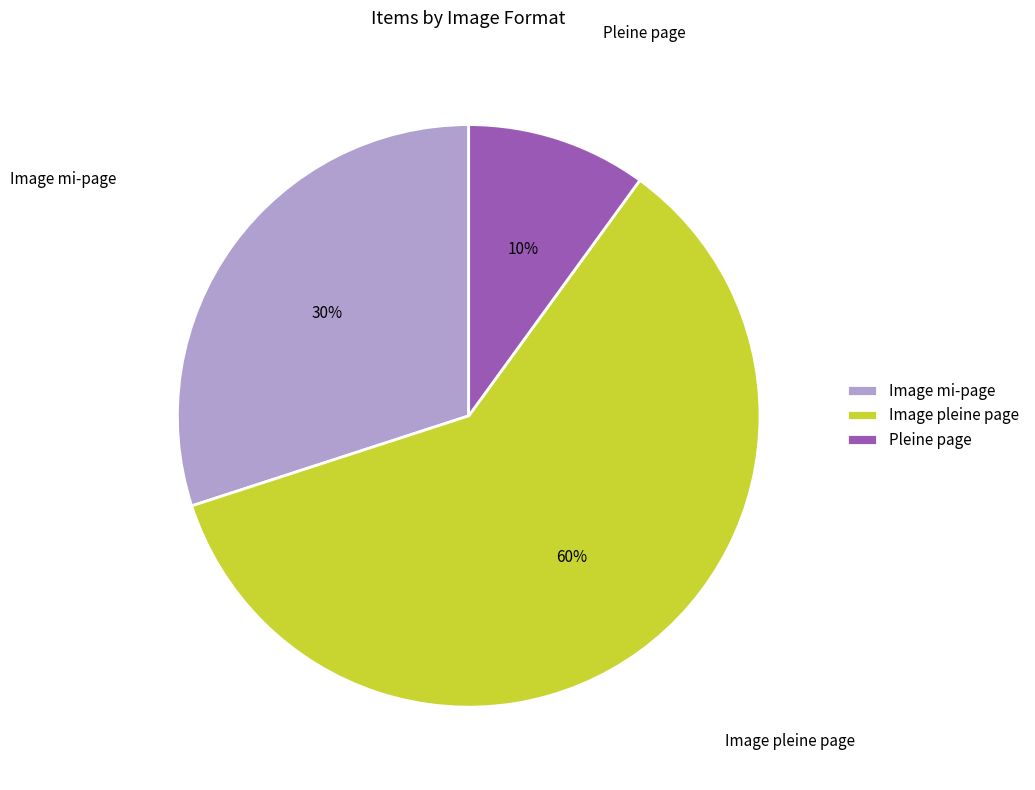

Rank the categories by value from lowest to highest.

Pleine page, Image mi-page, Image pleine page